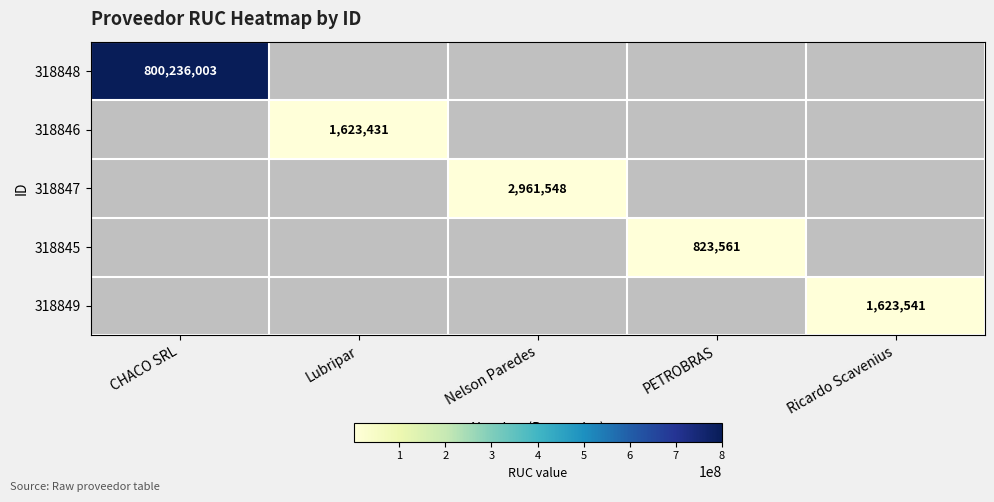

The value of 318846 at Lubripar is 2371711.3. True or false?

False